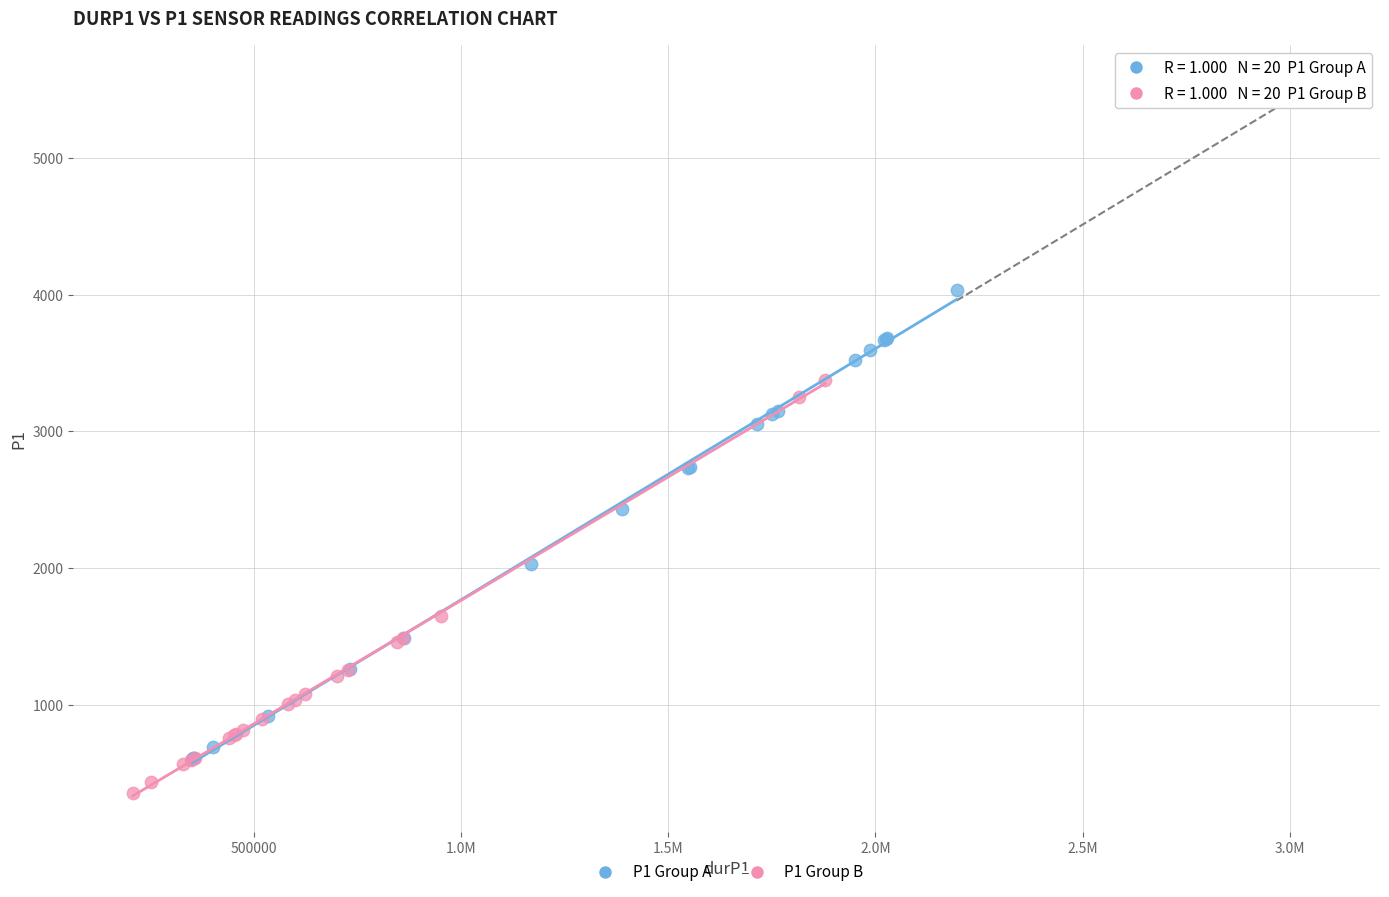

Which series reaches the maximum Y coordinate?

P1 Group A